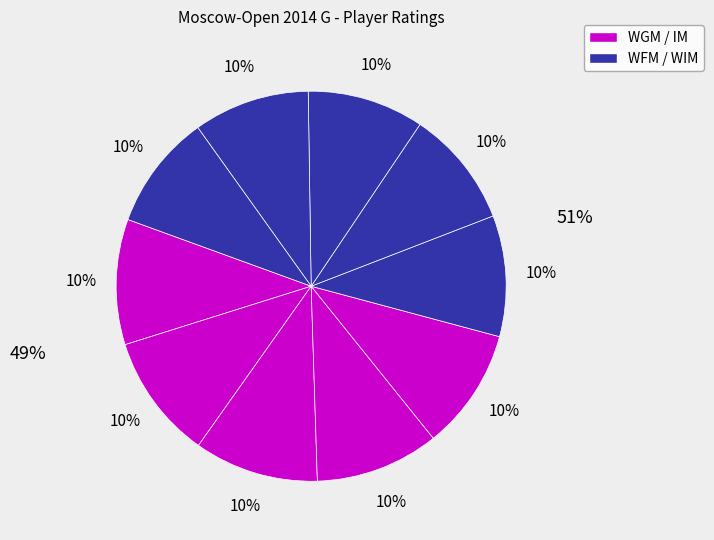

How many segments does this pie chart have?

10